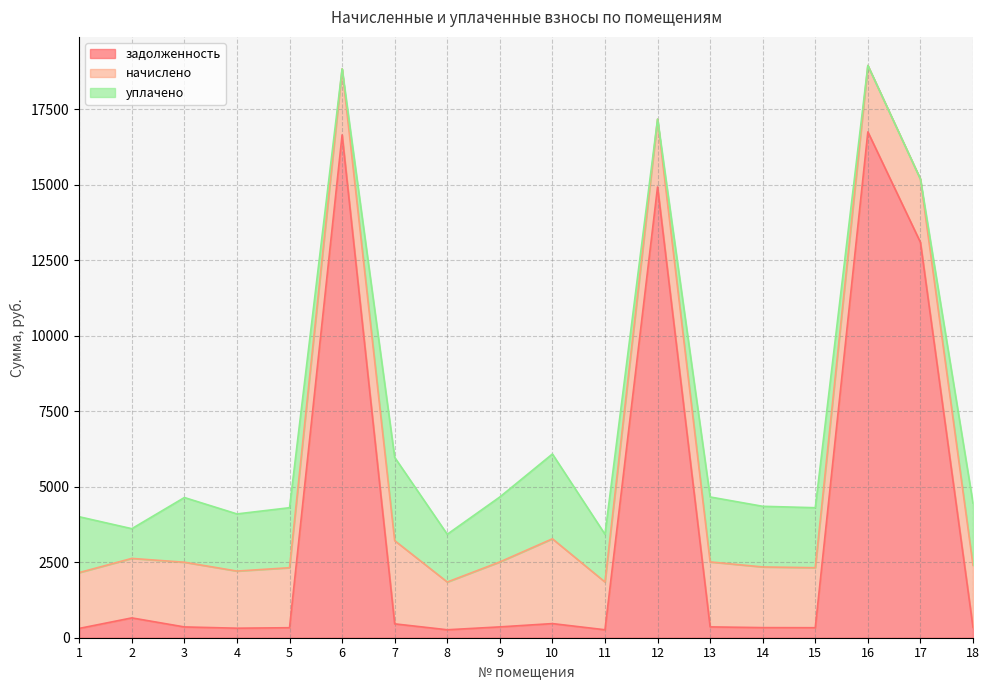

Where is начислено nearest to the value 2194?

16